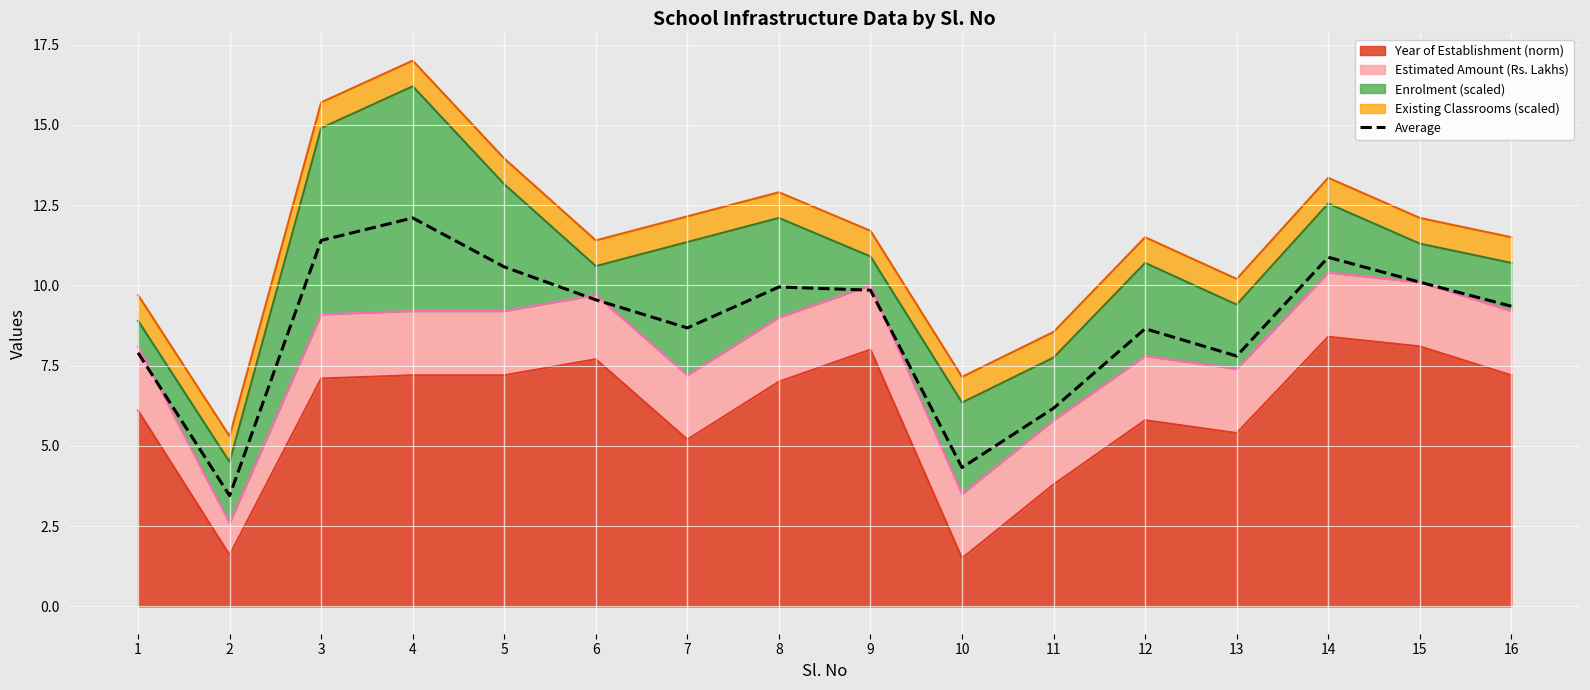

What is the change in value from 1 to 5?

+2.7